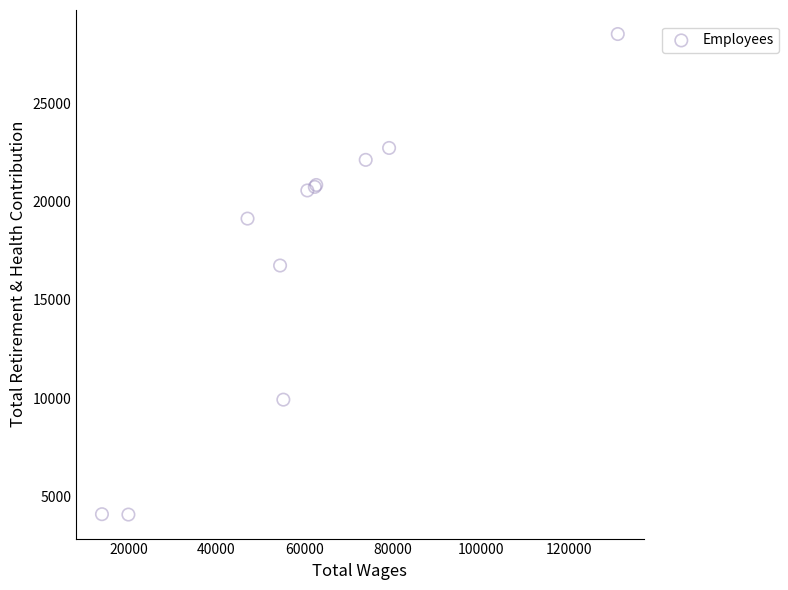

What Y value in the scatter plot is closest to 16298?

16745